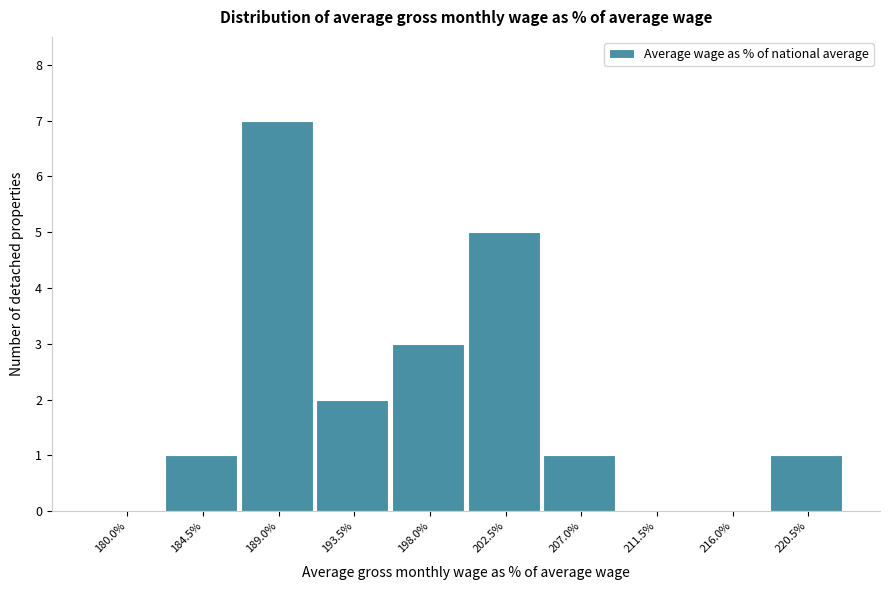

Reading right to left, list all the values displayed in this chart.

220.5%=1	216.0%=0	211.5%=0	207.0%=1	202.5%=5	198.0%=3	193.5%=2	189.0%=7	184.5%=1	180.0%=0